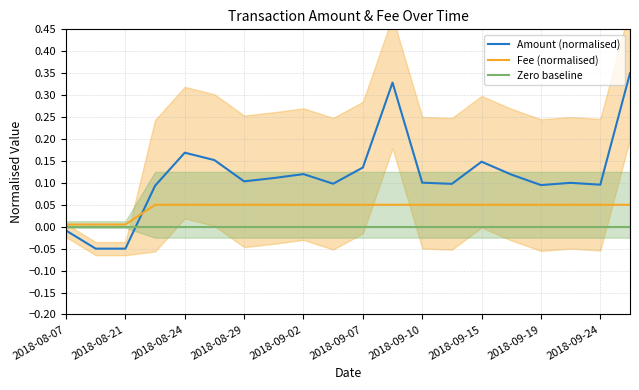

After their last crossing, which series has the higher values: Fee (normalised) or Amount (normalised)?

Amount (normalised)